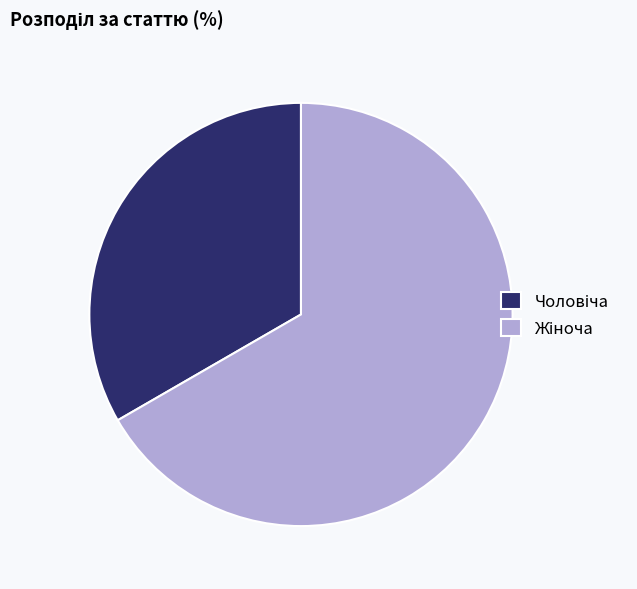

Is there any slice that represents more than half of the pie?

Yes